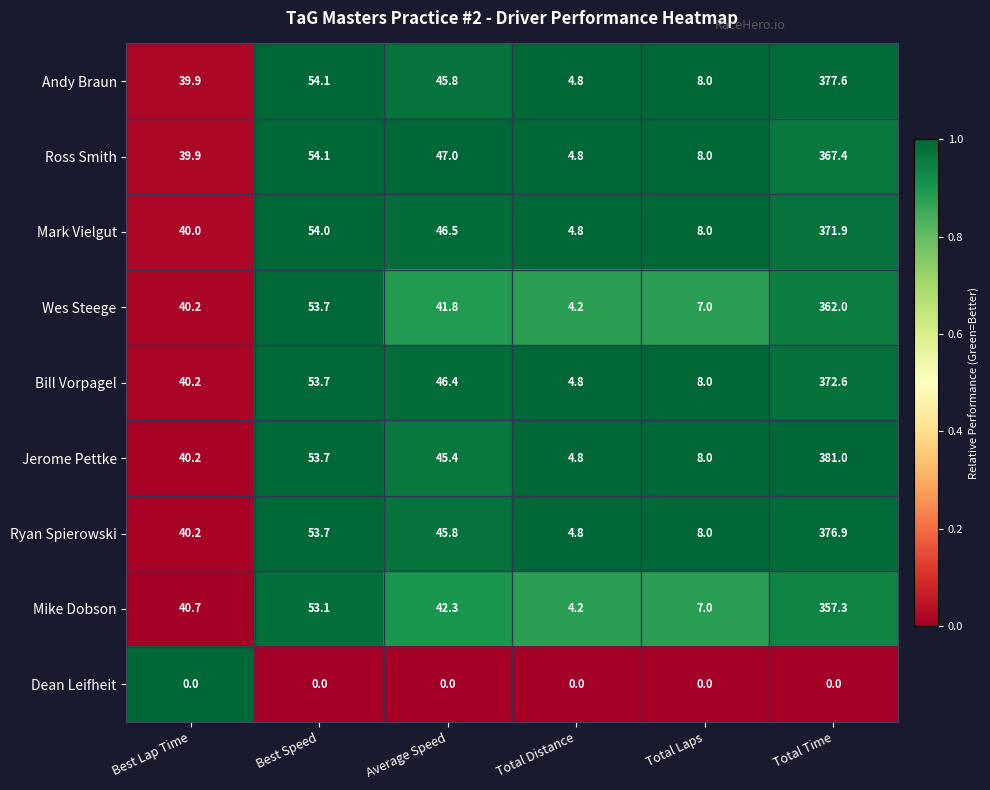

The Dean Leifheit series shows 0.0 at Best Lap Time. True or false?

True